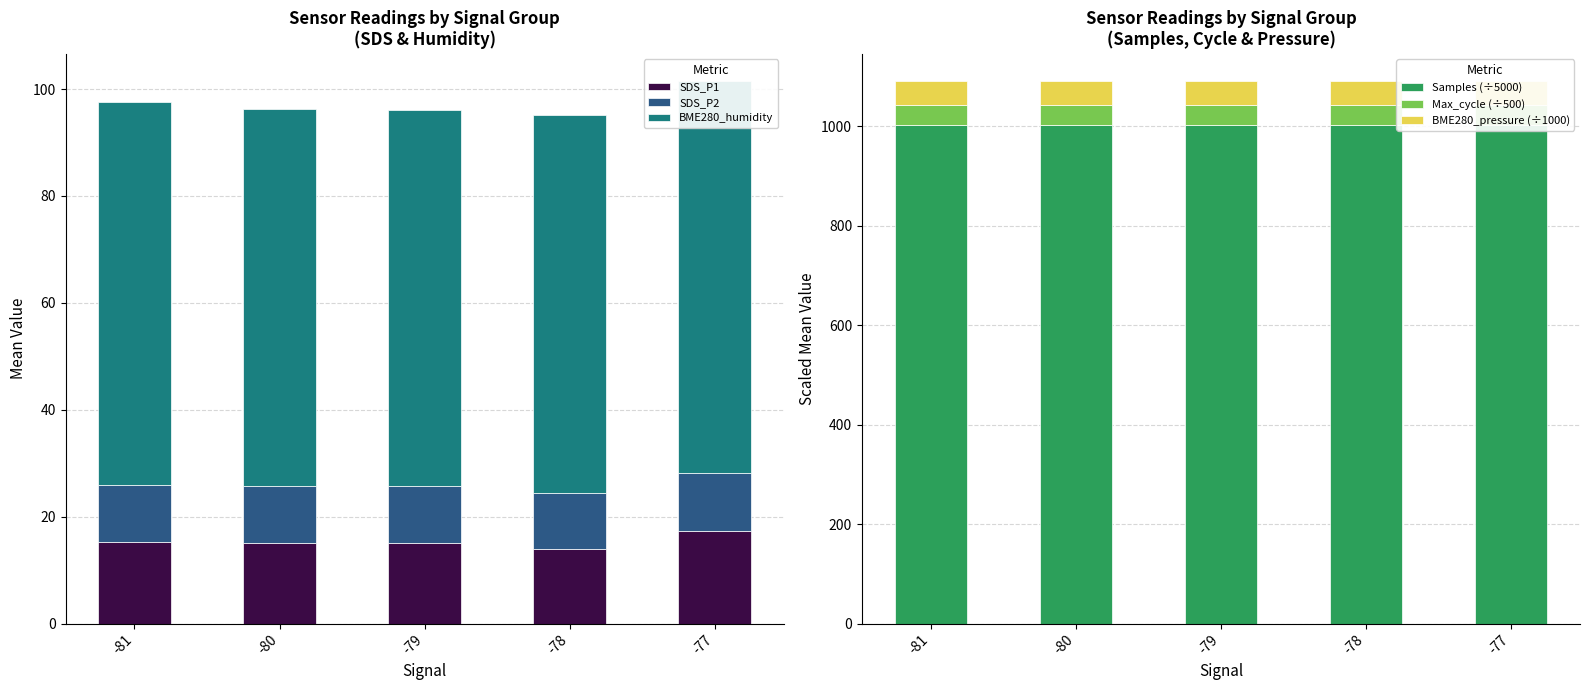

What is the value of the BME280_humidity bar at the 5th from the left?

73.4